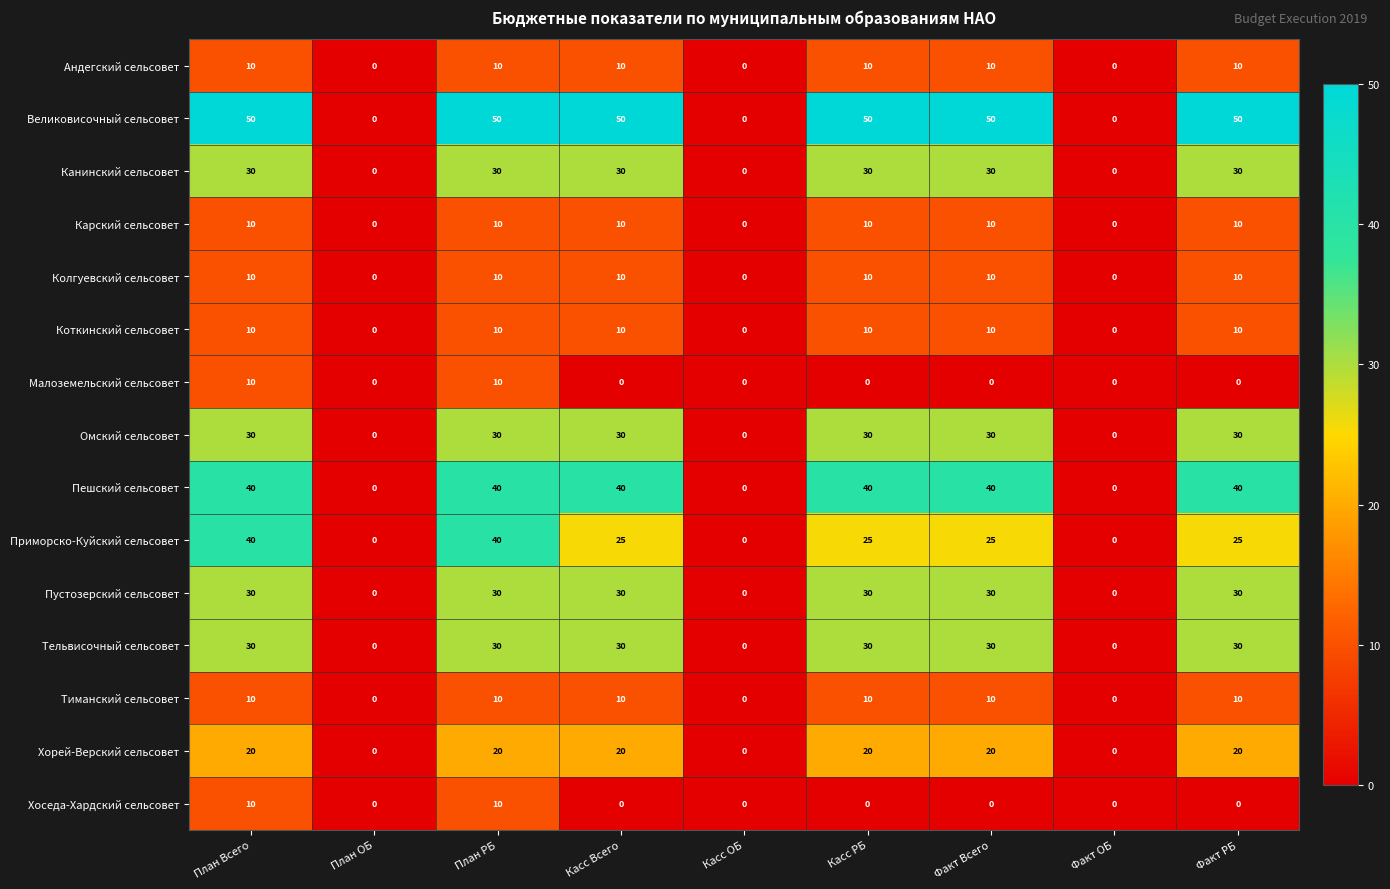

What is the greatest value displayed?

50